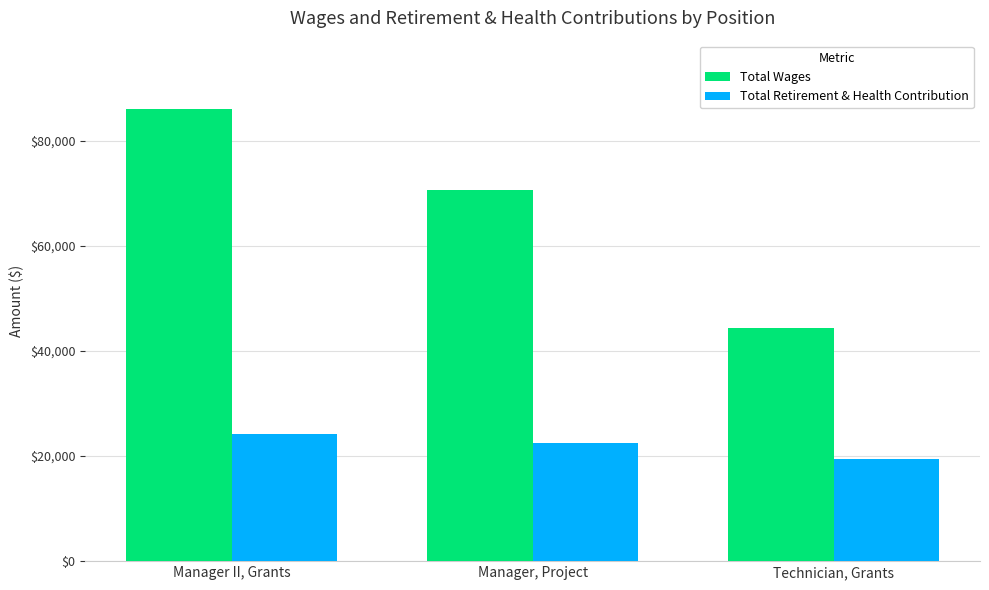

Which category has the highest value in the Total Wages series?

Manager II, Grants